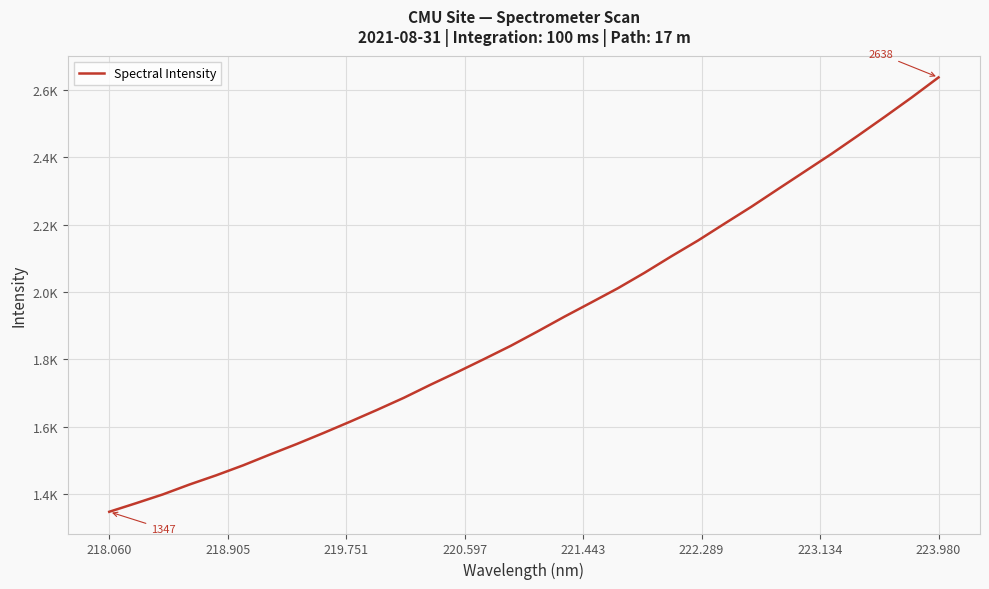

Reading left to right, extract all data points from this chart.

1347.0	1372.4	1398.5	1428.1	1455.5	1485.0	1517.1	1548.3	1581.1	1614.9	1649.7	1685.6	1724.5	1762.0	1800.7	1840.2	1882.8	1926.5	1968.6	2011.1	2057.2	2106.0	2153.0	2203.6	2253.6	2306.2	2358.5	2410.8	2465.5	2521.4	2578.4	2637.7